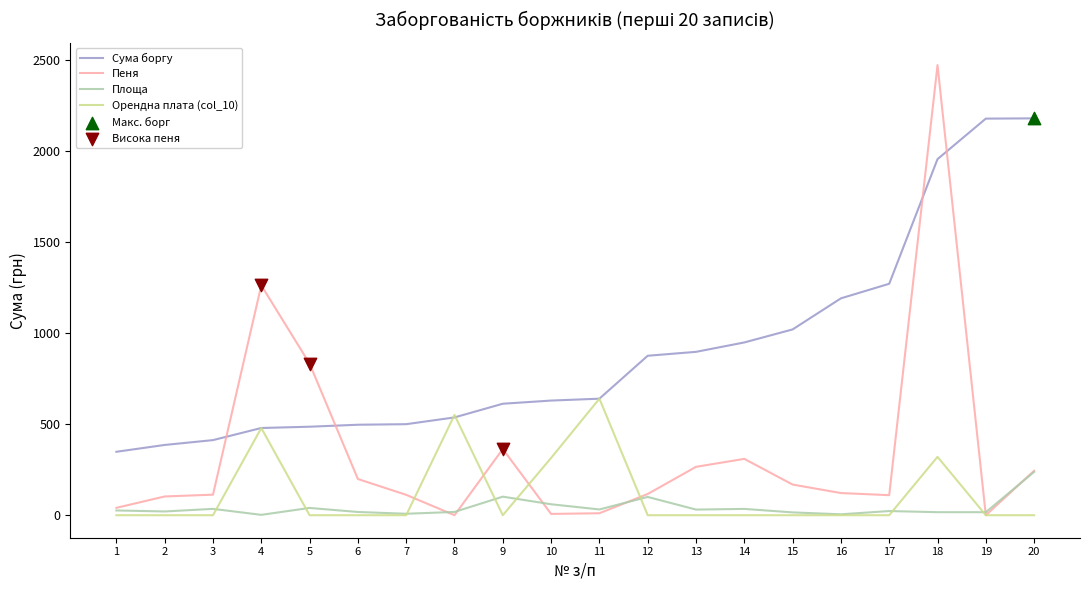

At which category is the sum across all series the highest?

18